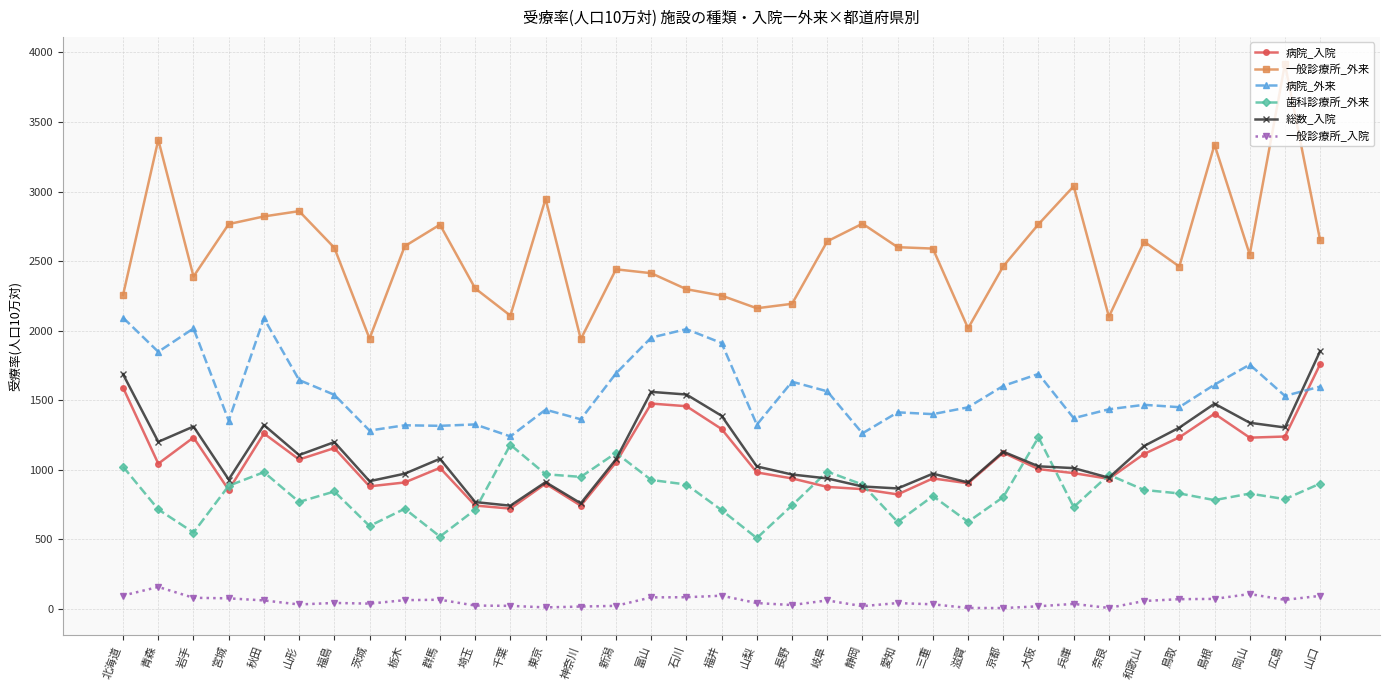

Between 千葉 and 石川, which series saw the biggest shift?

総数_入院